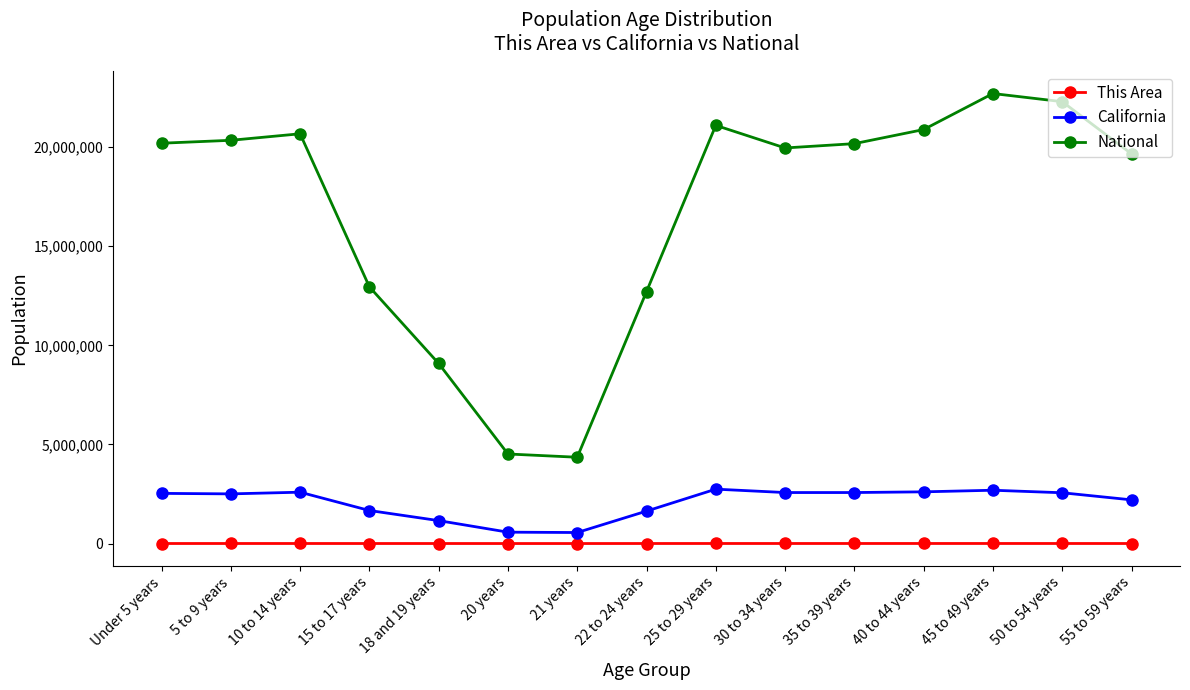

Rank the series at 15 to 17 years from lowest to highest value.

This Area, California, National